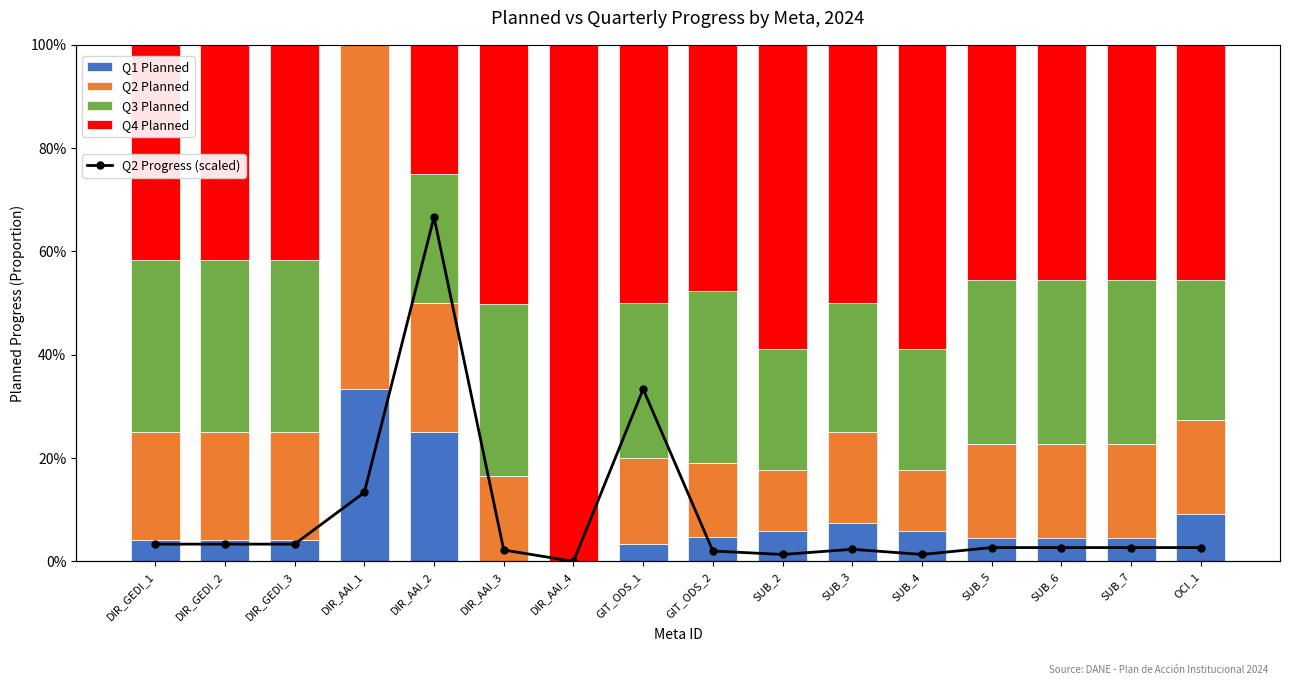

Read the Q2 Planned value at SUB_2.

0.1